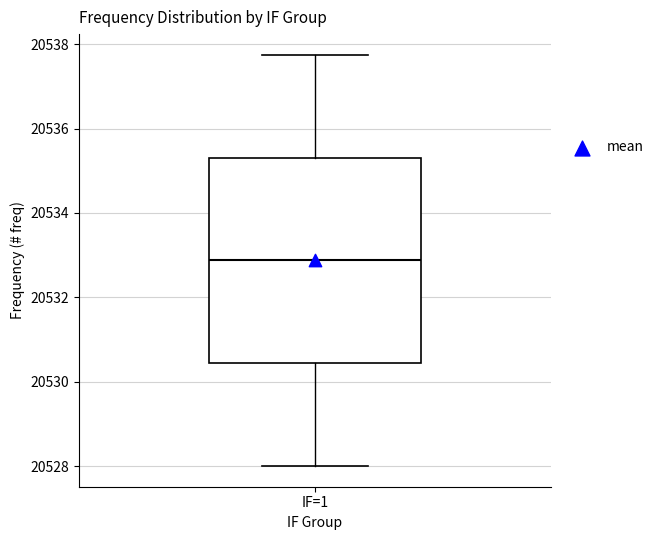

Transcribe this box plot: give where the median line is, the range the box spans, and where the two whiskers end, as read against the y-axis. The values are not printed on the chart, so give them approximately, as read against the axis.

median 20532.8, box 20530.4 to 20535.4, whiskers 20528.0 to 20537.8